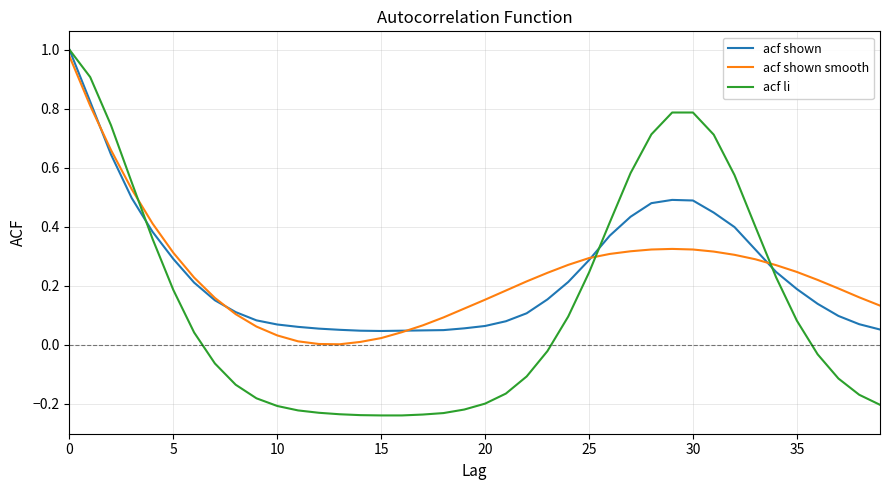

Which series has the largest range (max minus min)?

acf li